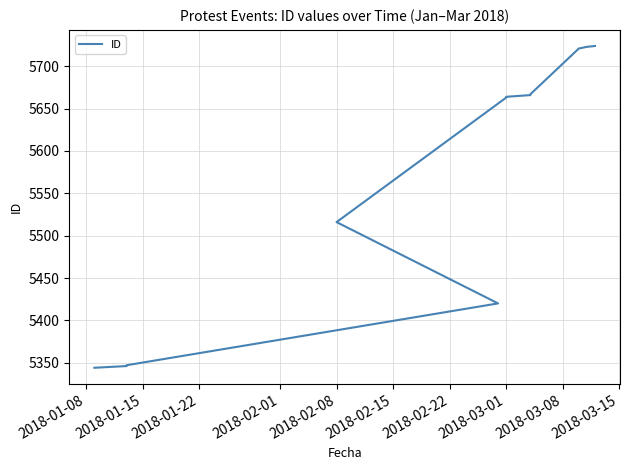

Does the chart have visible grid lines?

Yes